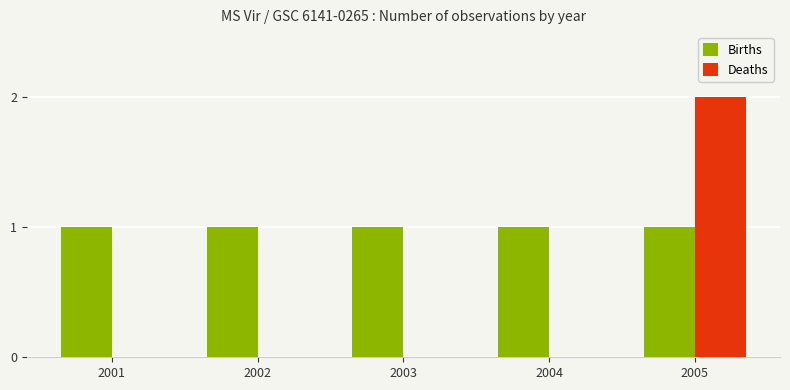

How many distinct data groups are displayed?

2